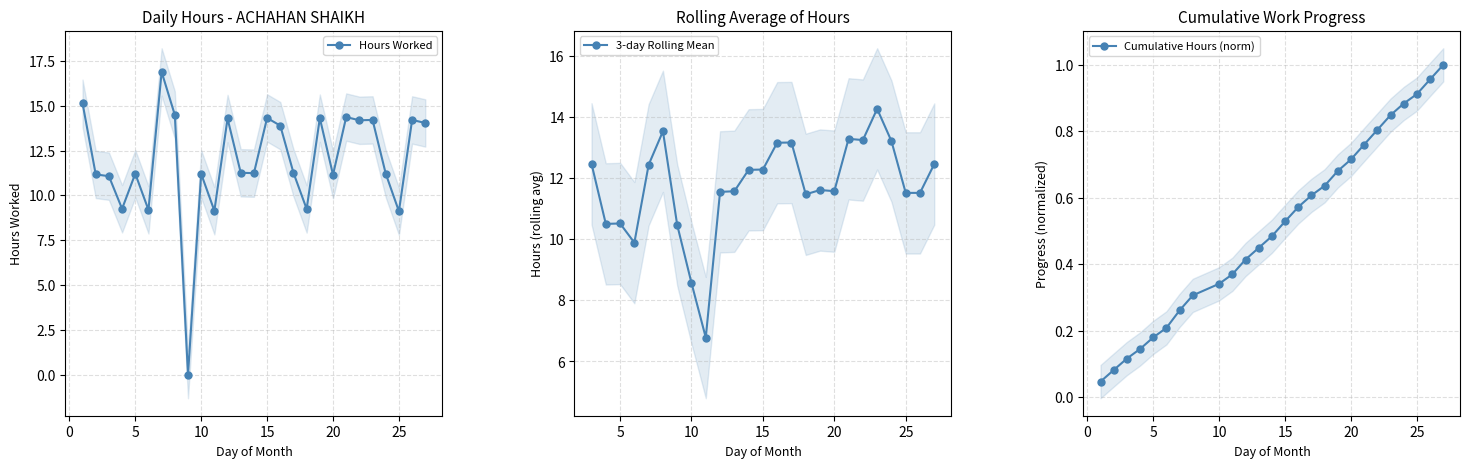

At which category does the chart reach its peak across all series?

7